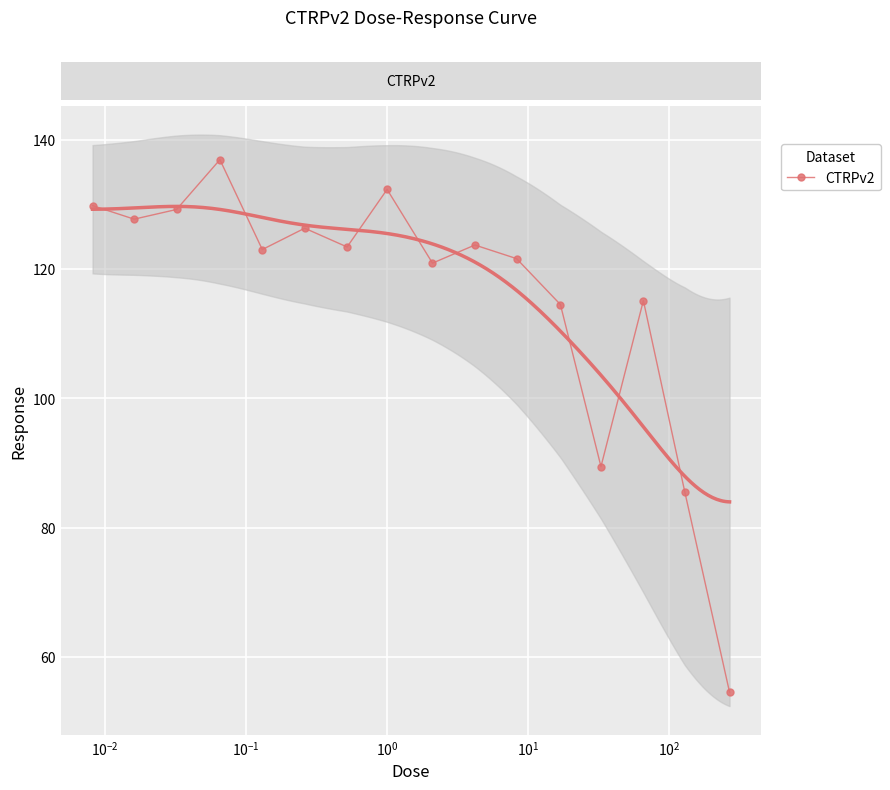

What is the difference between the second highest and second lowest values?

46.8